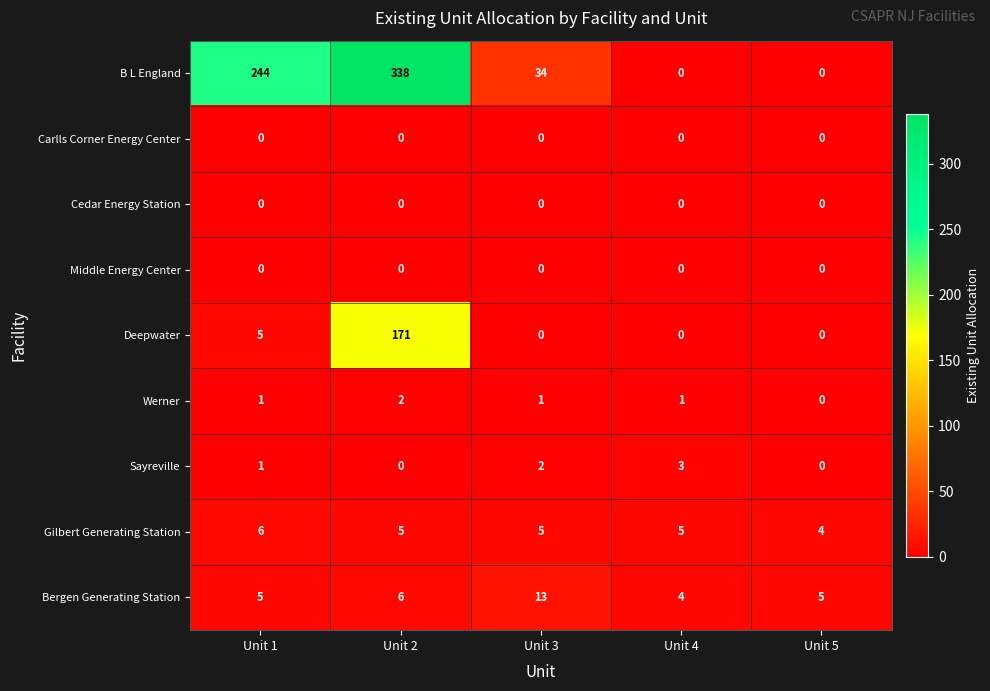

At which category is the sum across all series the highest?

Unit 2